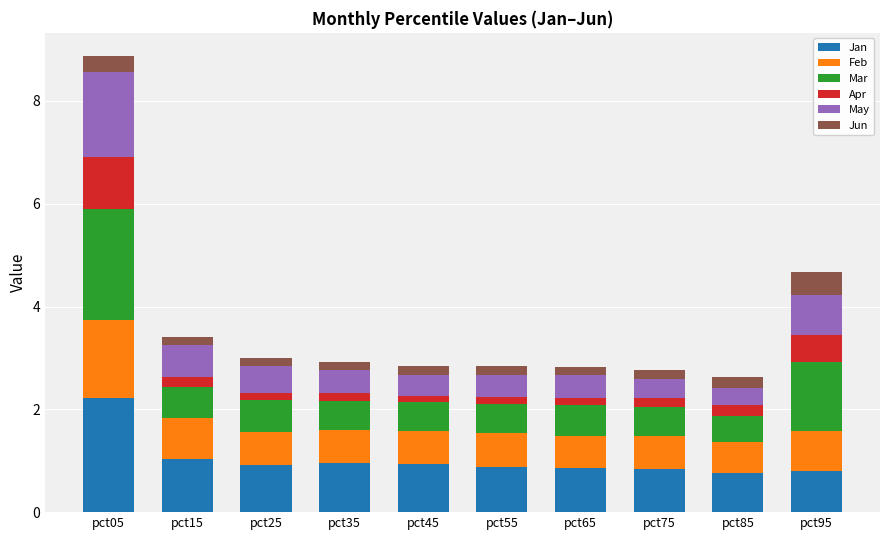

At which category is the sum across all series the highest?

pct05